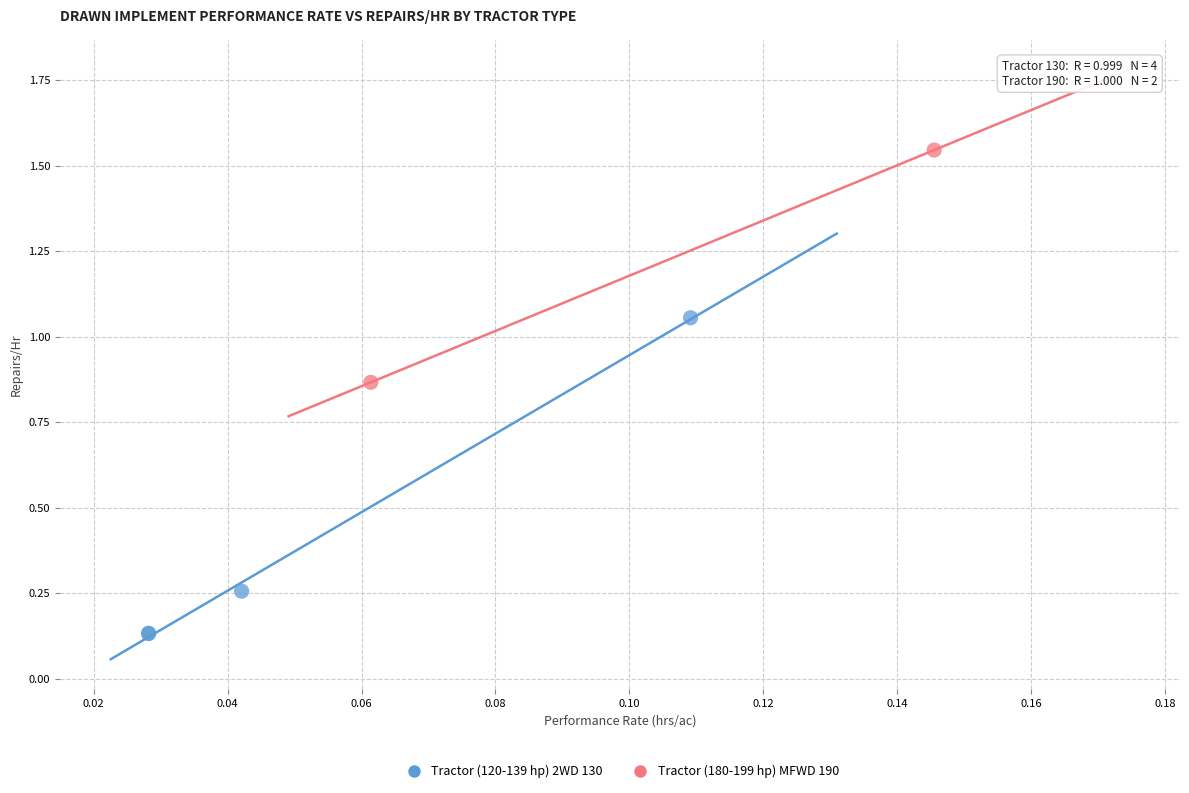

Which series has the largest Y range (max minus min)?

Tractor (120-139 hp) 2WD 130